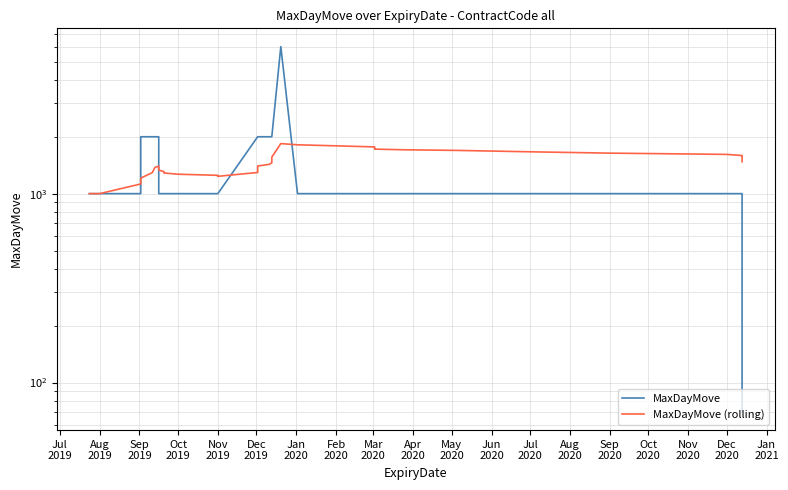

Rank the series by their maximum value, from highest to lowest.

MaxDayMove, MaxDayMove (rolling)